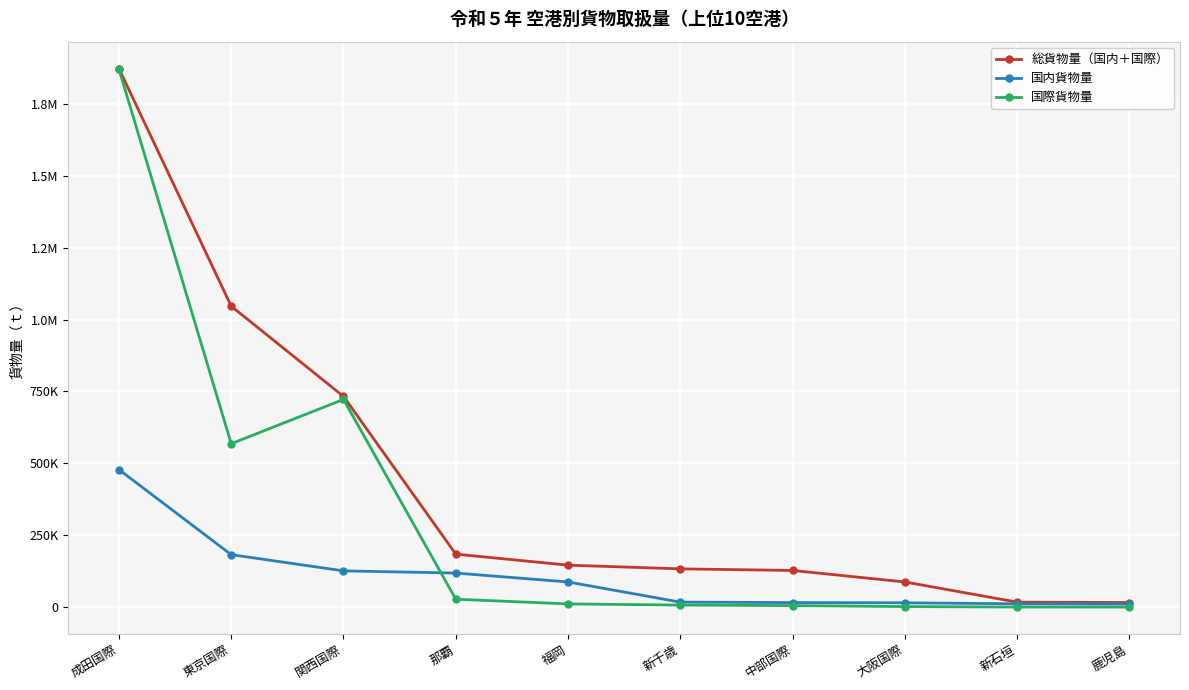

Where is the first local maximum for 国際貨物量?

関西国際